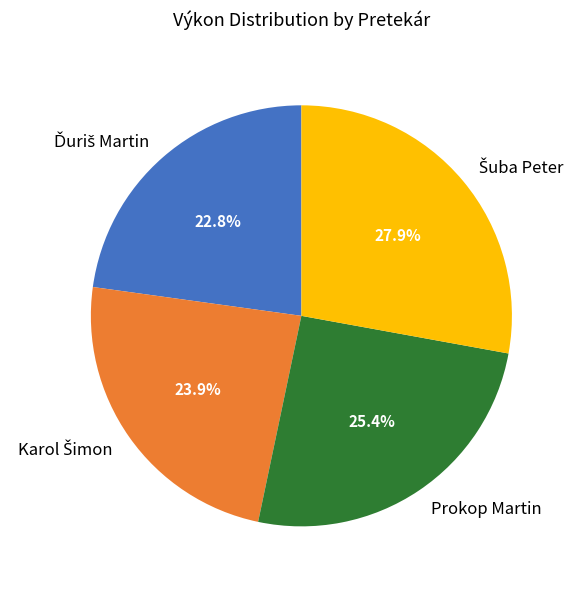

Does Prokop Martin account for over 50% of the chart?

No